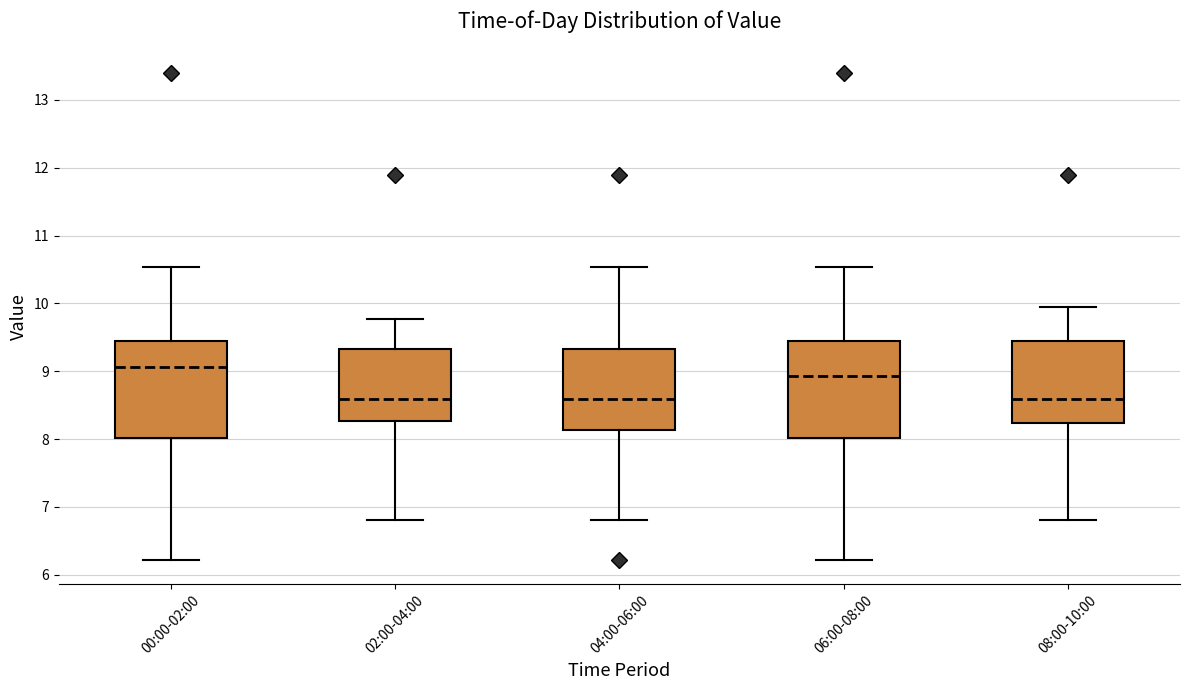

Where does the median line of the box for 00:00-02:00 sit on the y-axis? The values are not printed on the chart, so give them approximately, as read against the axis.

9.1